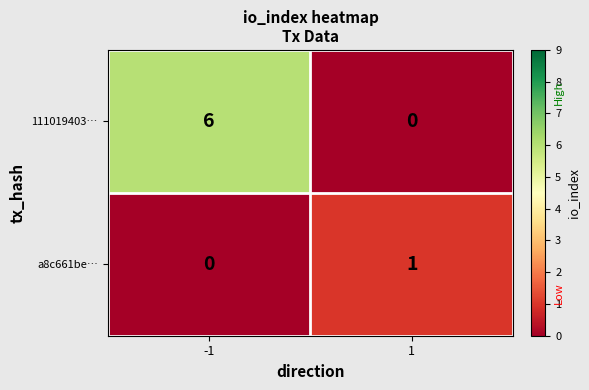

Reading left to right, extract all data points from this chart.

111019403…: 6	0
a8c661be…: 0	1